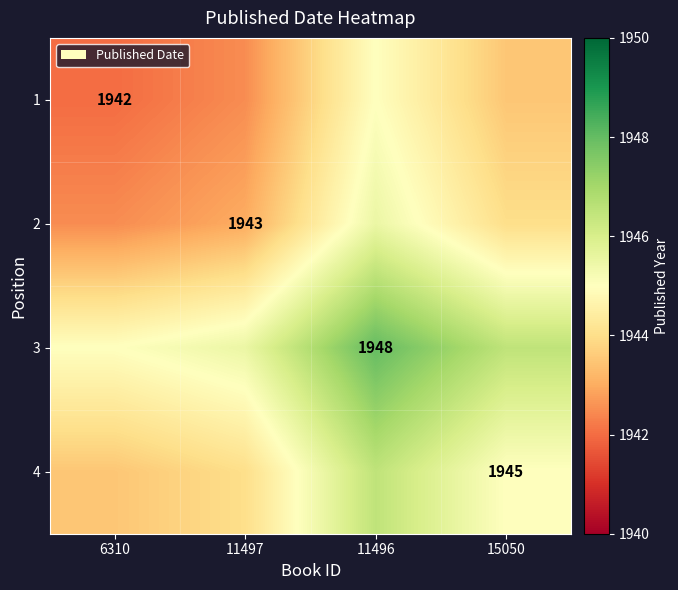

The 3 series shows 1948.0 at 11496. True or false?

True